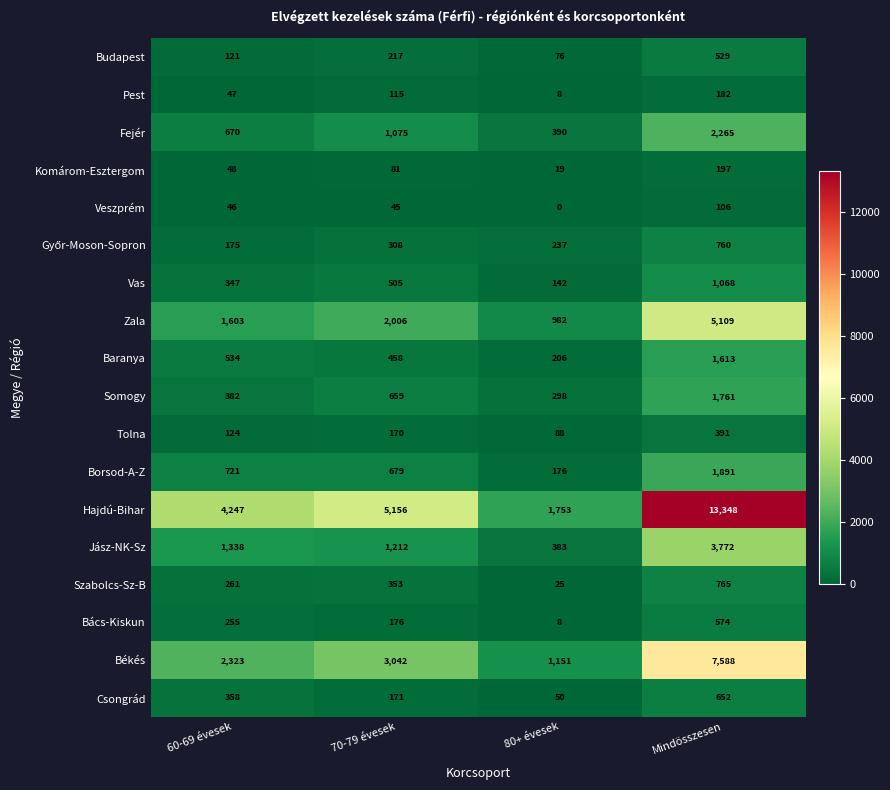

Rank the categories by Somogy value from highest to lowest.

Mindösszesen, 70-79 évesek, 60-69 évesek, 80+ évesek